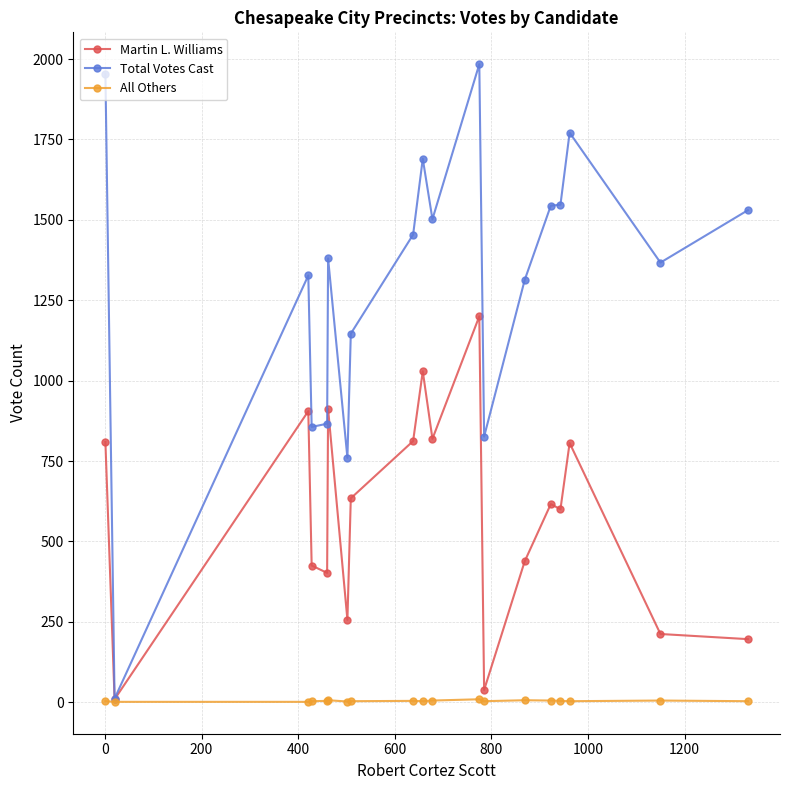

Which series has the largest total across all categories?

Total Votes Cast